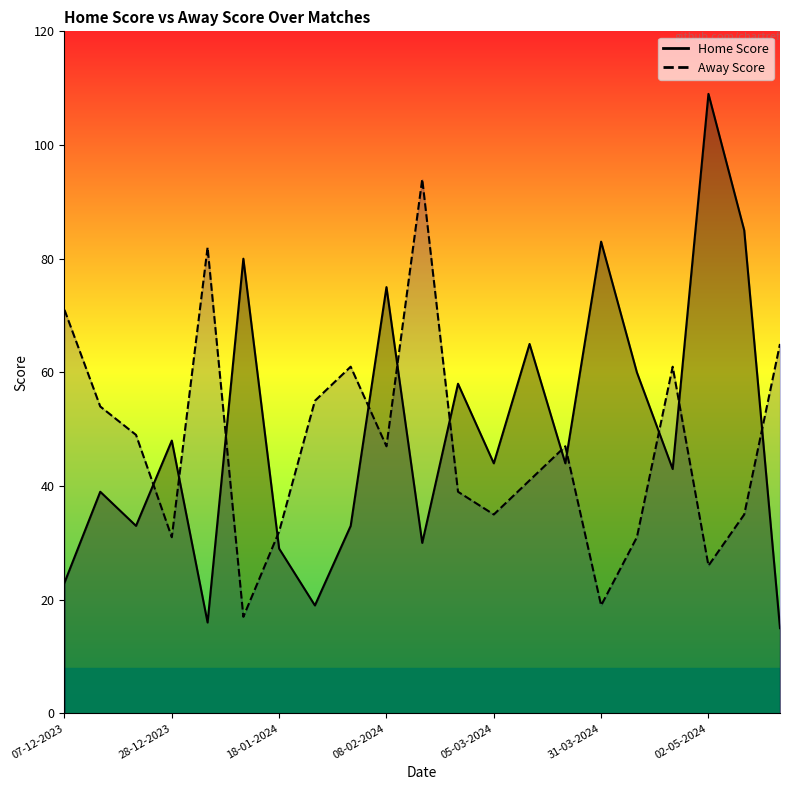

Rank the series by their average value, from lowest to highest.

Away Score, Home Score